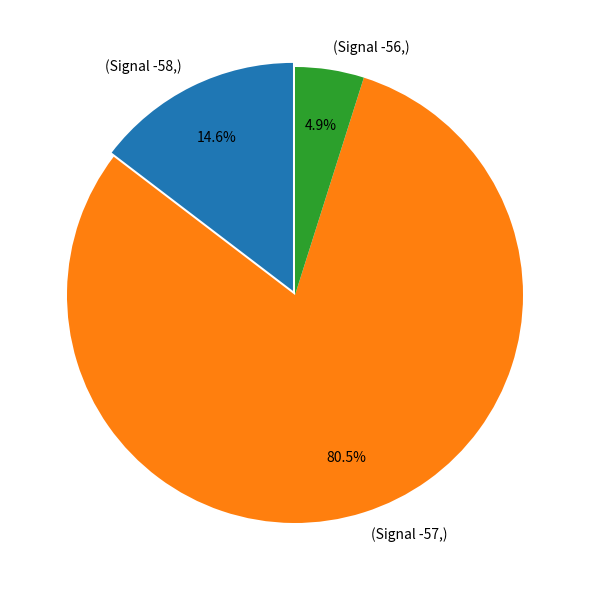

Which slice is the largest?

(Signal -57,)